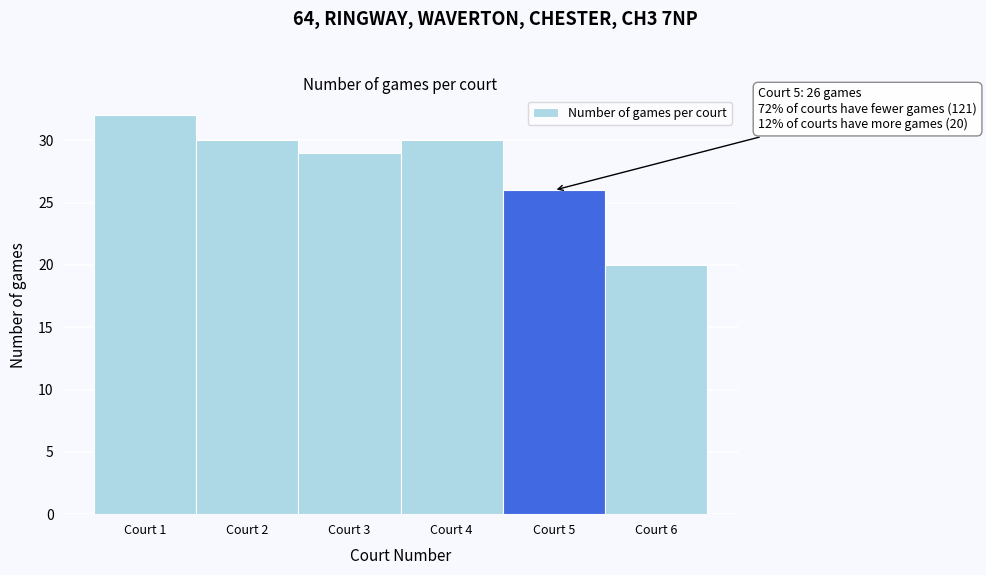

Over which range of the x-axis is the bar tallest?

0.5 to 1.5